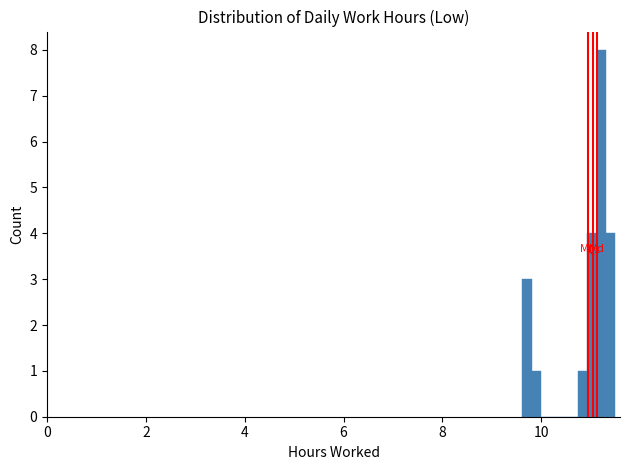

Around what value on the x-axis is the tallest bar? Give the approximate position of its centre, as read against the axis.

11.2